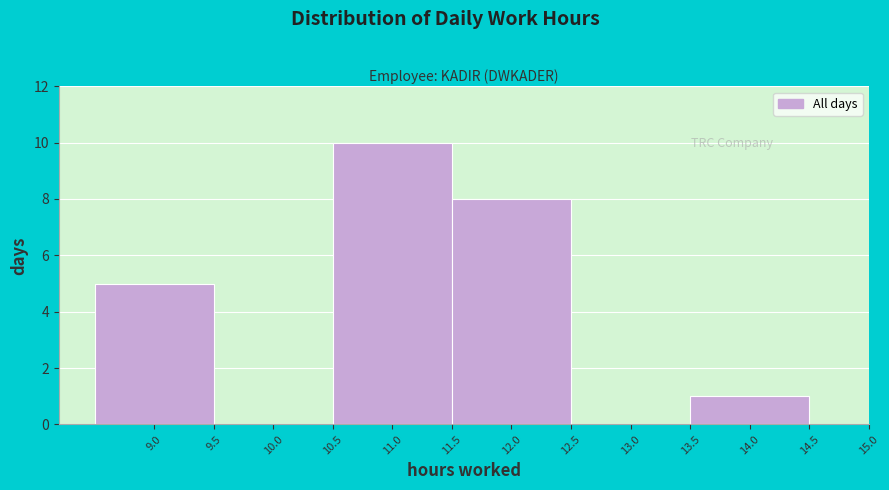

Reading left to right, transcribe this chart: for each bar, give the range it covers on the x-axis and its height. The values are not printed on the chart, so give them approximately, as read against the axis.

8.5 to 9.5: 5
9.5 to 10.5: 0
10.5 to 11.5: 10
11.5 to 12.5: 8
12.5 to 13.5: 0
13.5 to 14.5: 1